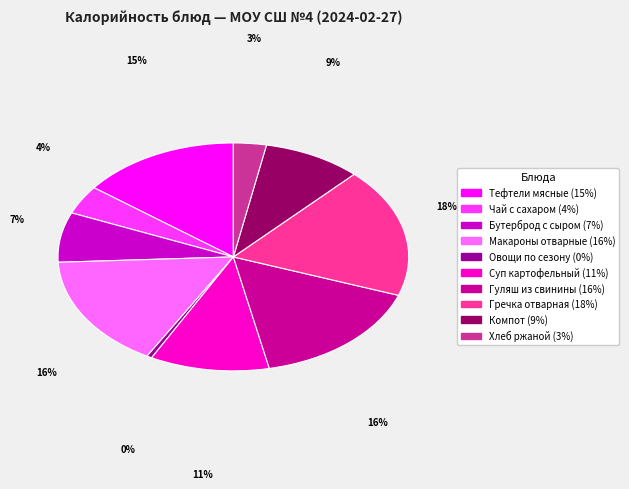

Is Овощи по сезону the majority of the pie?

No